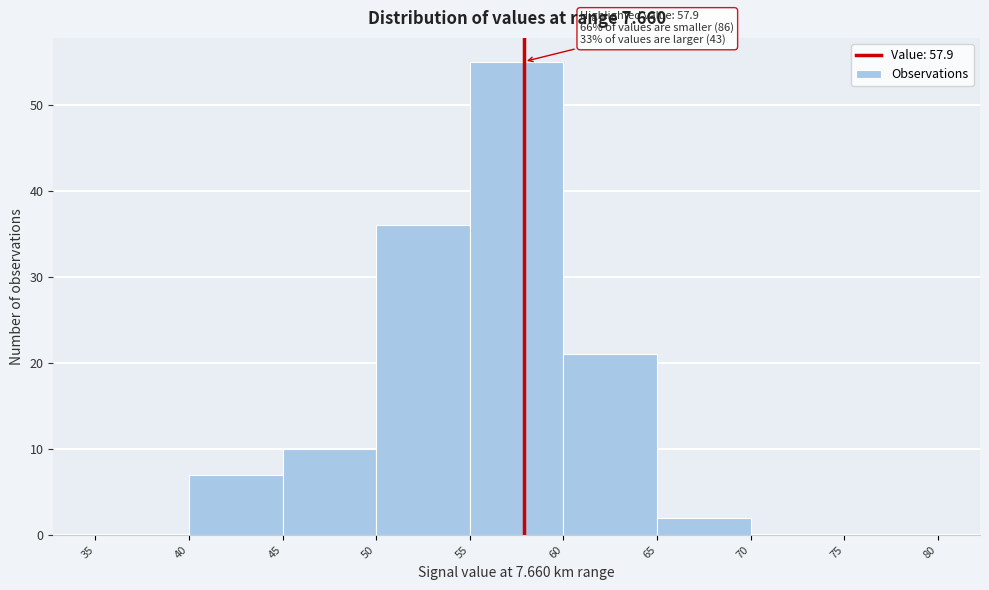

Which range on the x-axis has the tallest bar?

55 to 60